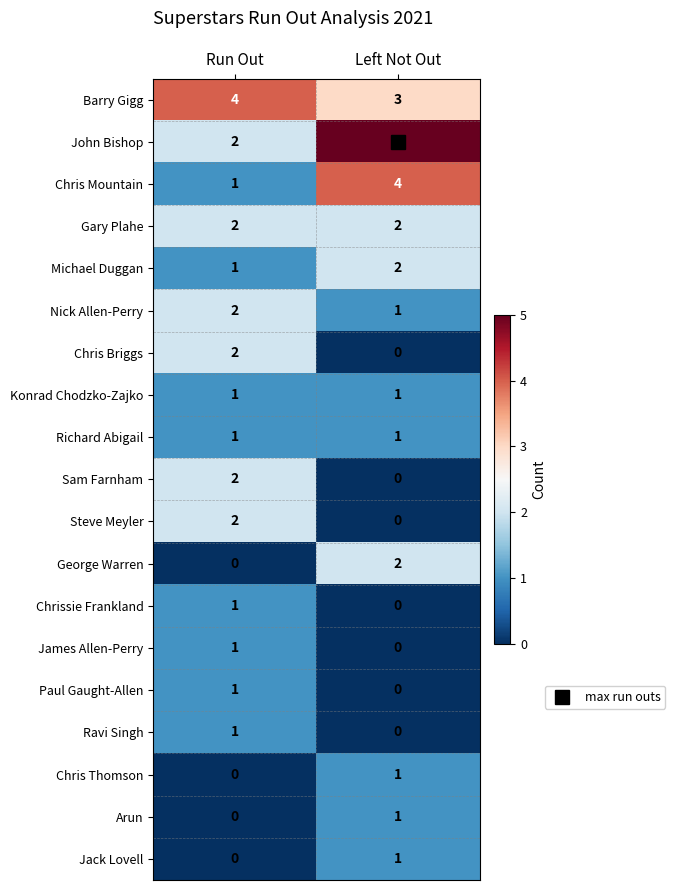

At which label is John Bishop closest to 3?

Run Out